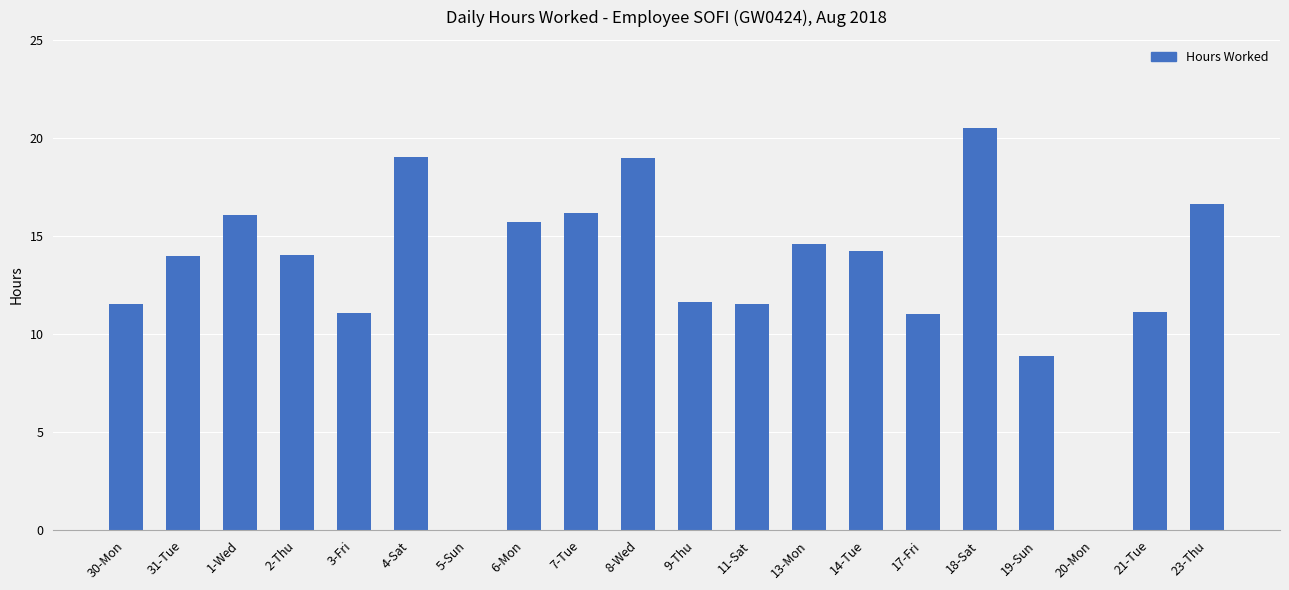

What is the sum of all values?

256.7